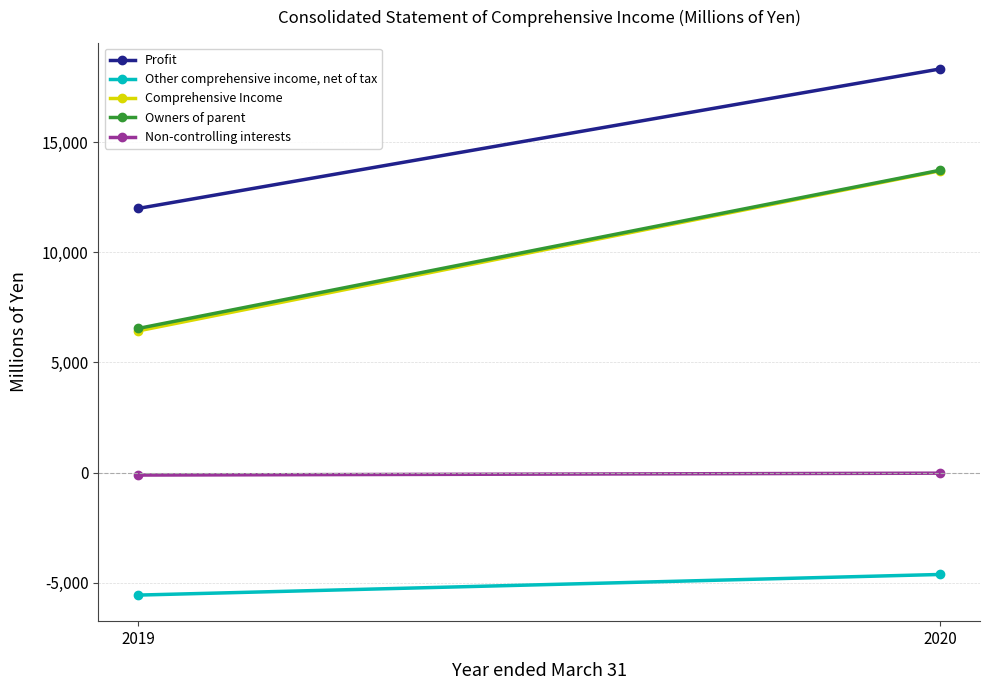

How many lines are shown in the chart?

5